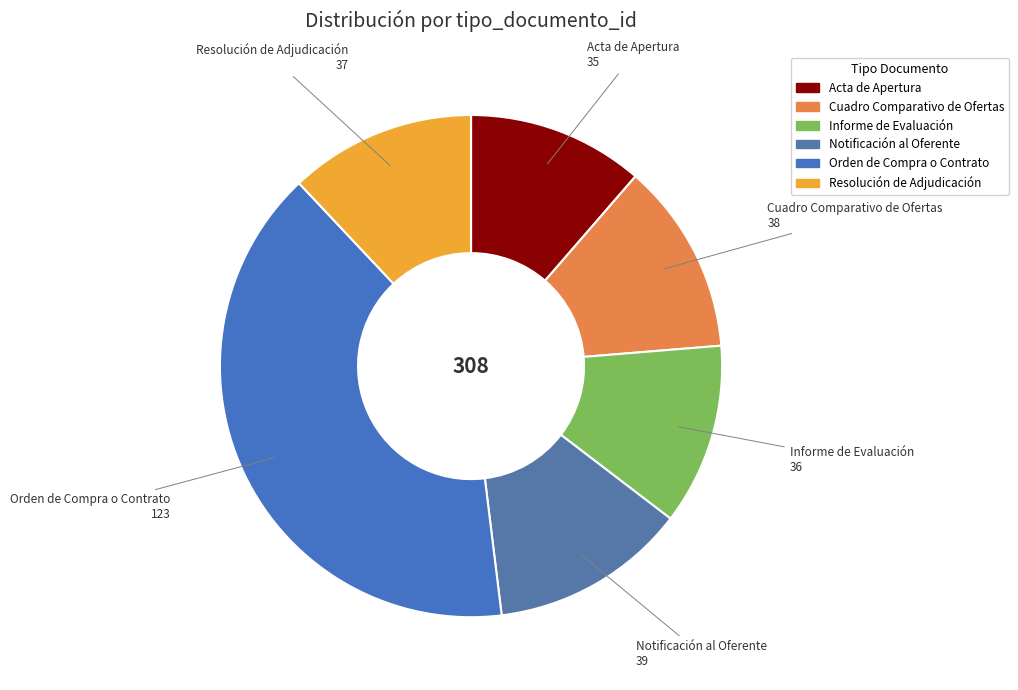

Is the sum of Cuadro Comparativo de Ofertas and Resolución de Adjudicación greater than half?

No